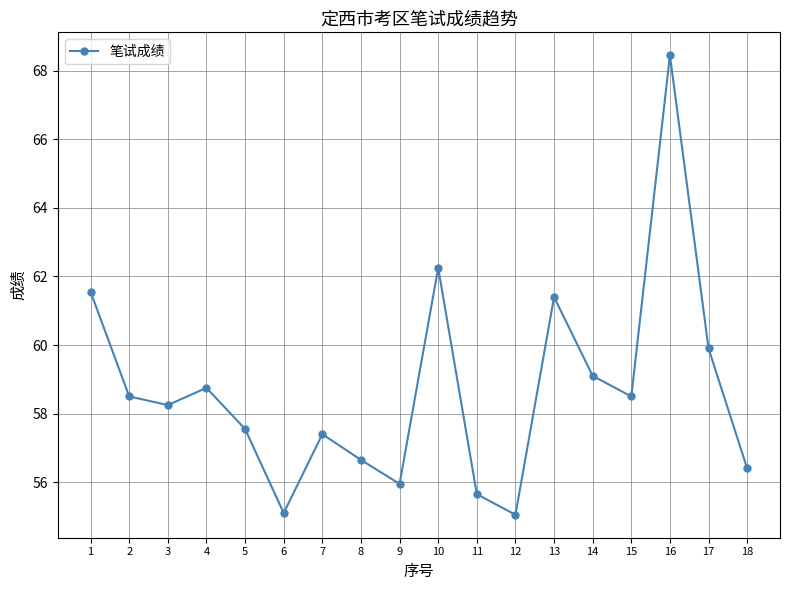

How many interior local valleys (lower than both neighbors) does the data have?

5